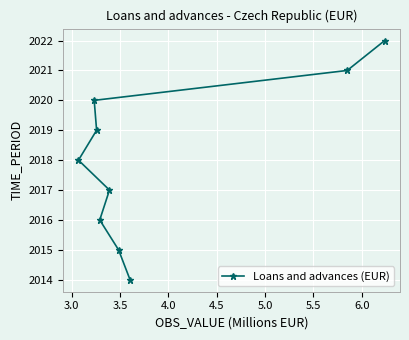

What is the value of the 6th point from the left?

2015